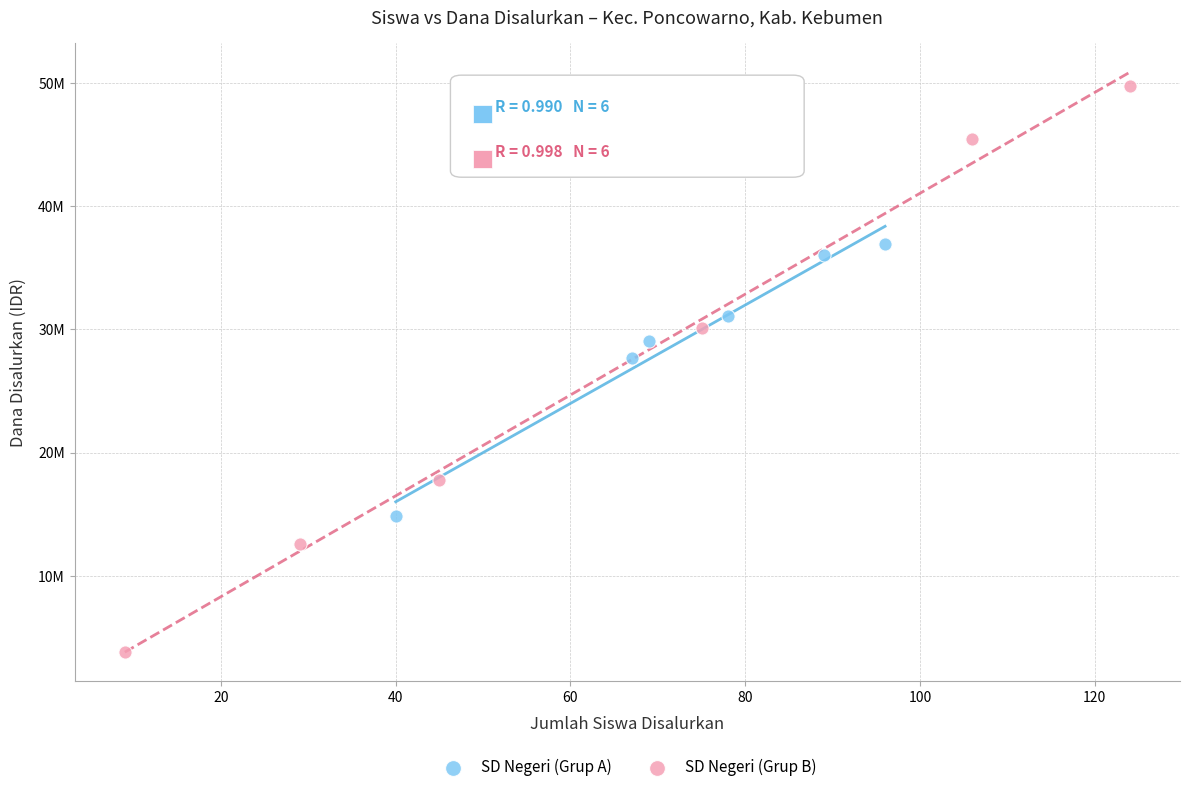

Which series reaches the minimum Y coordinate?

SD Negeri (Grup B)